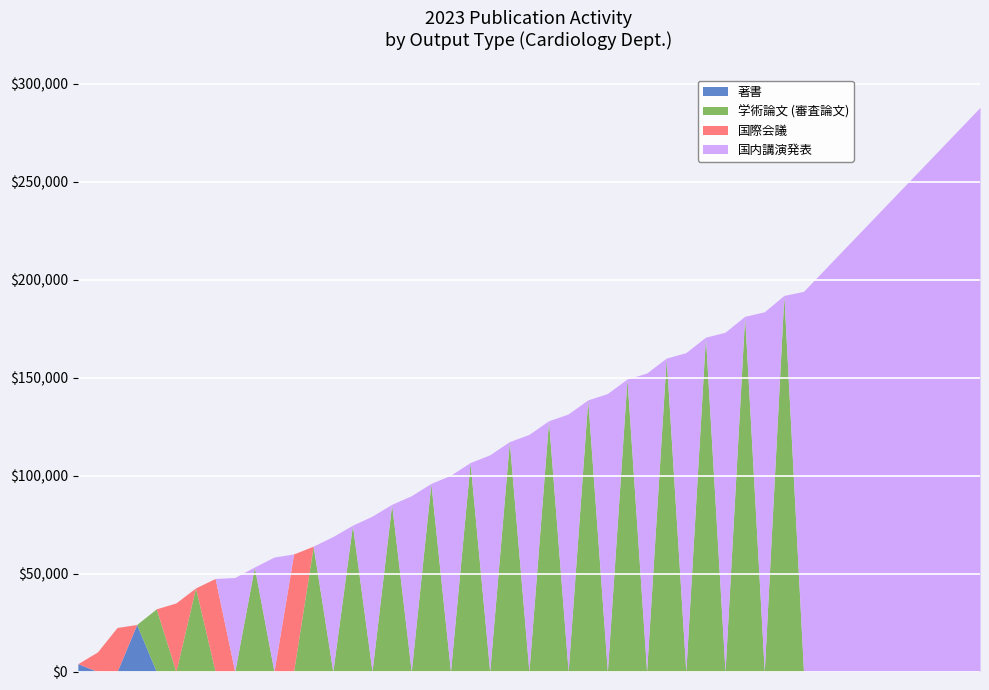

At 国内講演発表, list the series in order from smallest to largest.

著書, 学術論文, 国際会議, 国内講演発表